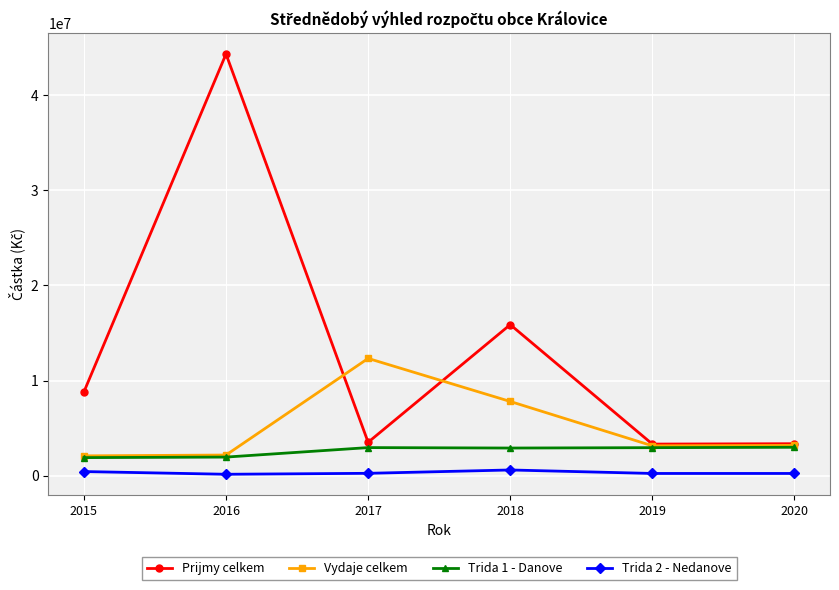

What is the value of the Trida 1 - Danove point at the 5th from the left?

2955000